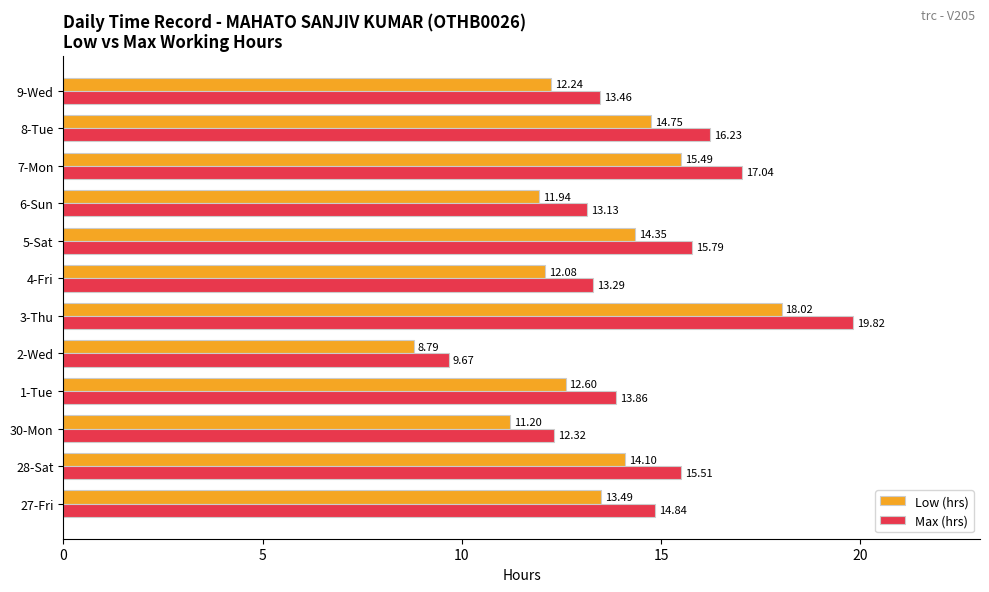

What is the difference between the highest and lowest values at 6-Sun?

1.2